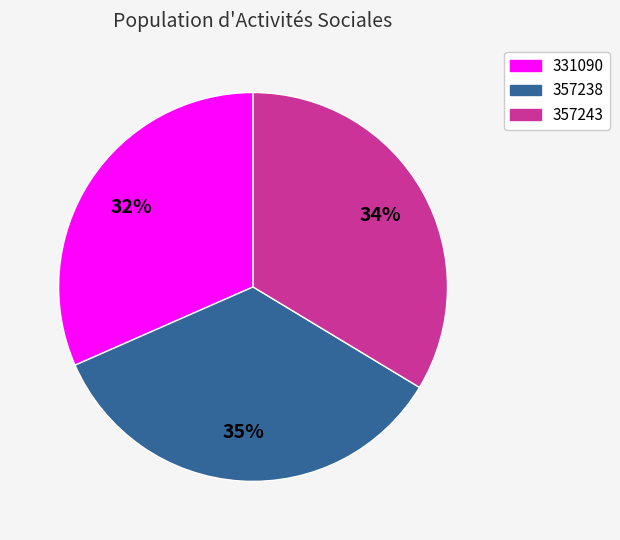

To the nearest percent, what is the difference between the largest and smallest slice percentages?

3%